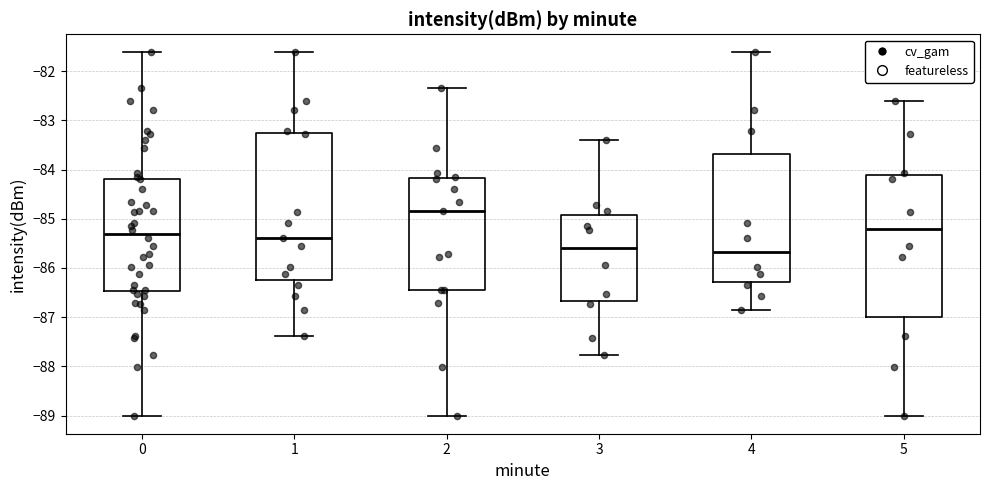

Comparing the boxes themselves (not the whiskers), which one is the tallest?

1